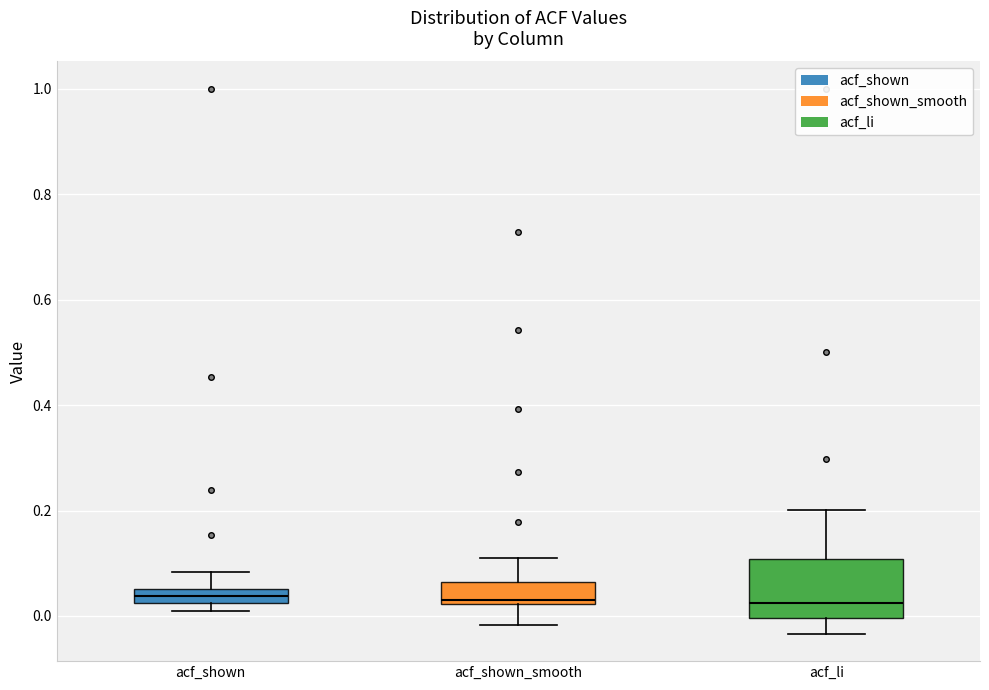

Comparing the boxes themselves (not the whiskers), which one is the tallest?

acf_li